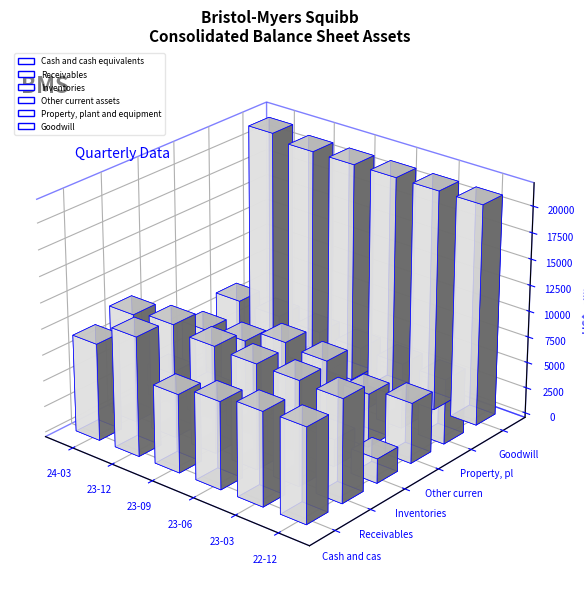

Rank the series by their maximum value, from lowest to highest.

Inventories, Property, plant and equipment, Other current assets, Receivables, Cash and cash equivalents, Goodwill